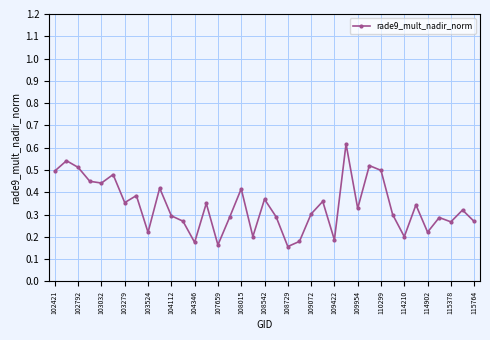

True or false: there are more than 1 points higher than both neighbors.

True